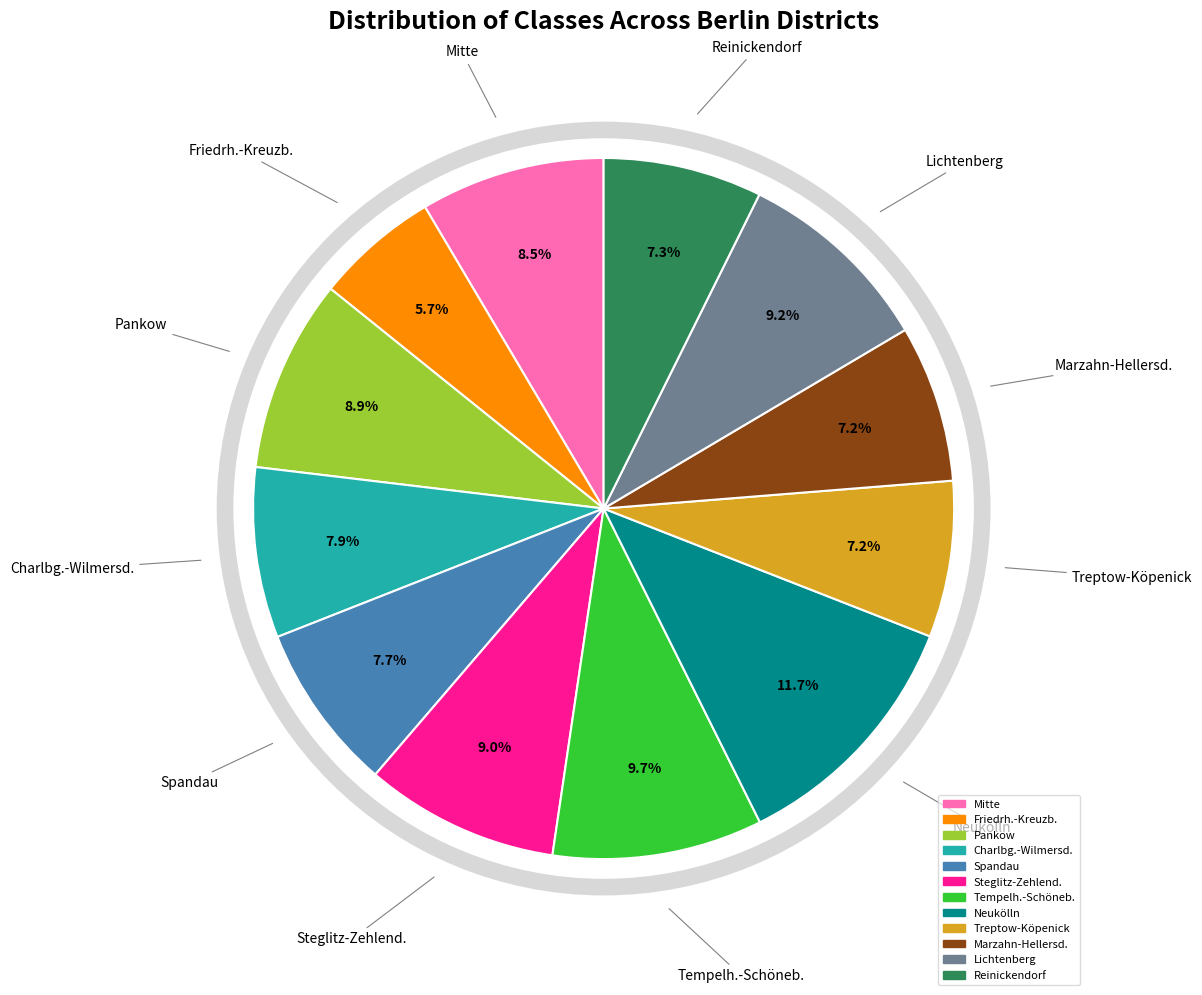

How many segments does this pie chart have?

12